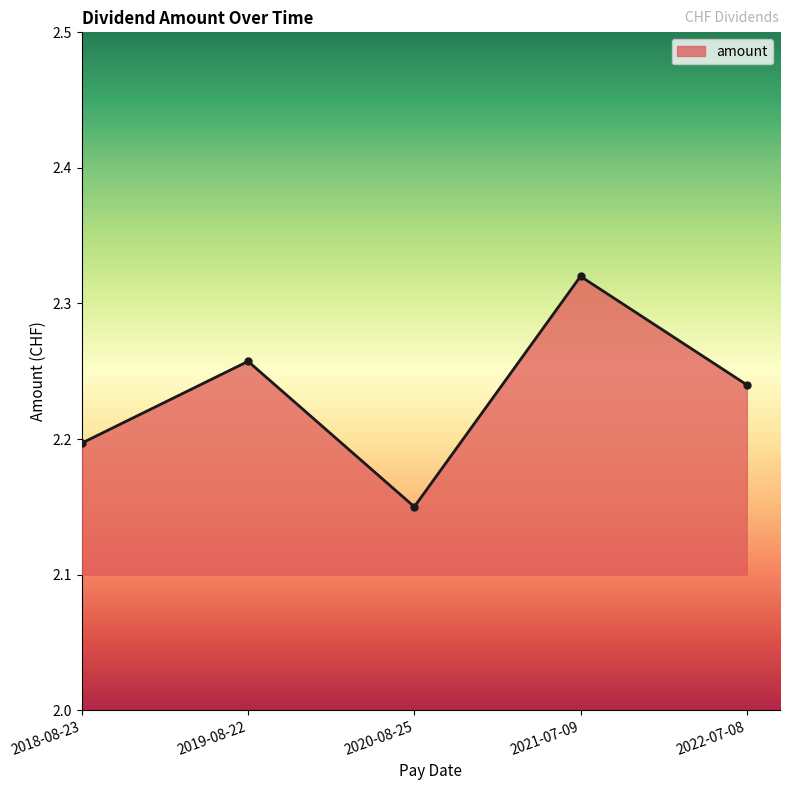

What is the change in value from 2020-08-25 to 2022-07-08?

+0.1